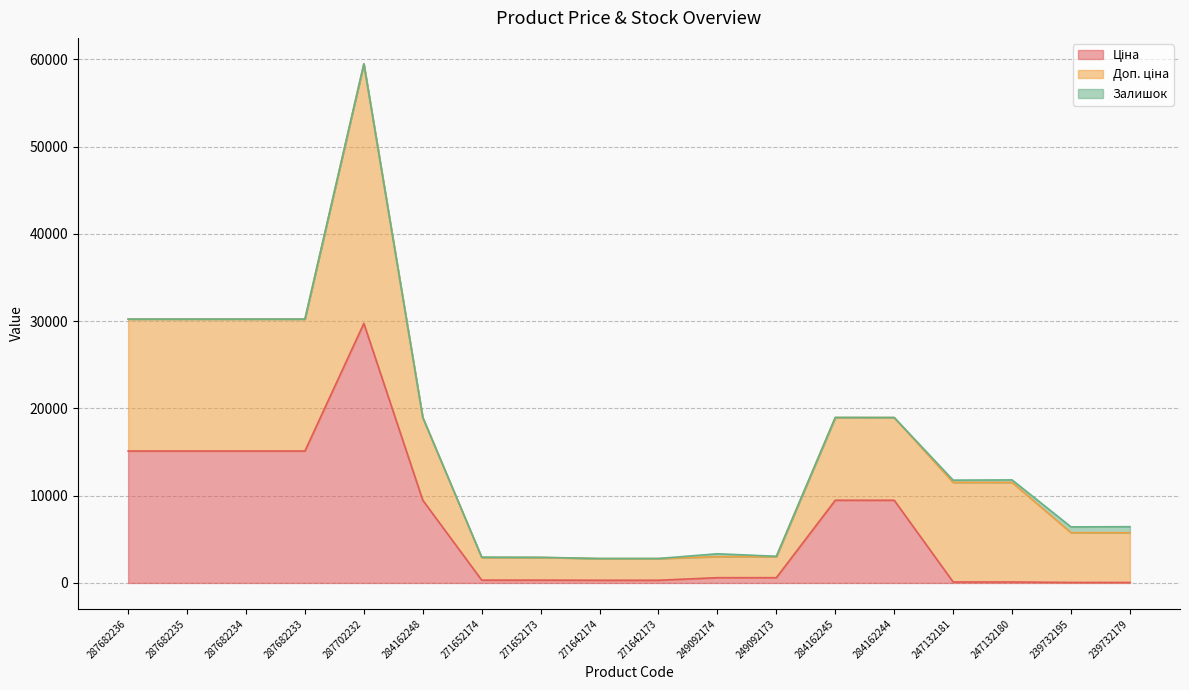

Rank the series by their average value, from lowest to highest.

Залишок, Ціна, Доп. ціна